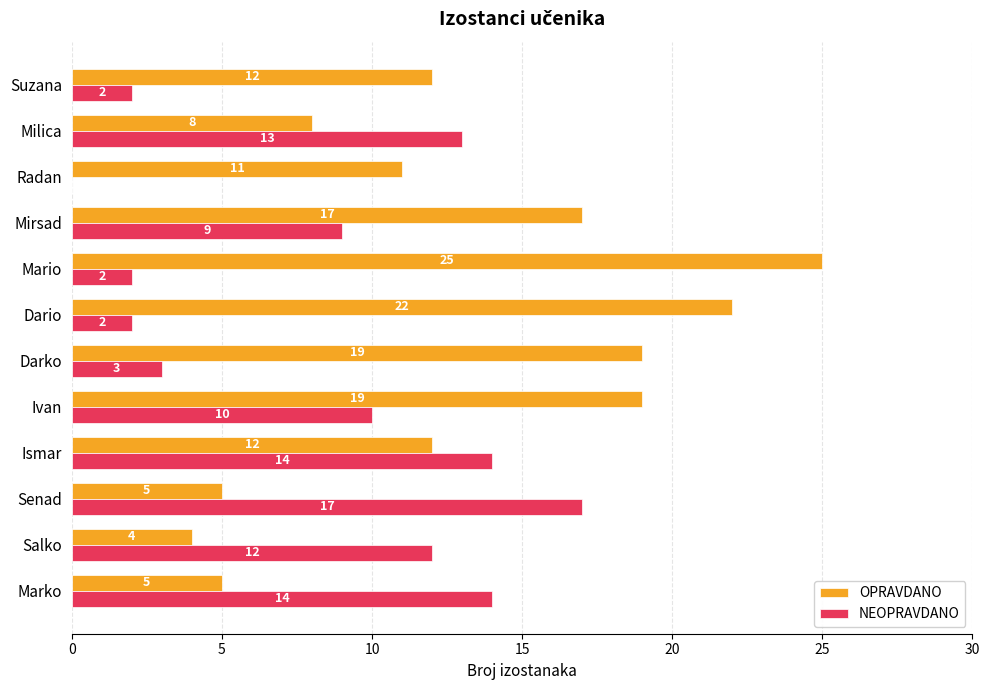

Which series has the largest range (max minus min)?

OPRAVDANO